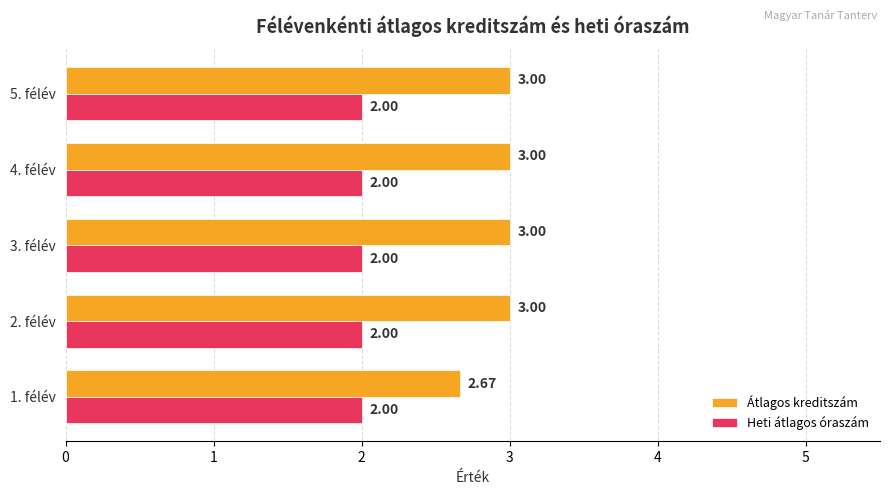

Rank the series by their average value, from highest to lowest.

Átlagos kreditszám, Heti átlagos óraszám